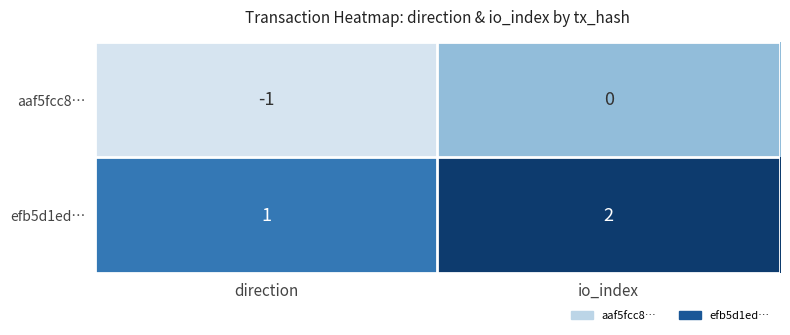

What is the sum of all efb5d1ed… values?

3